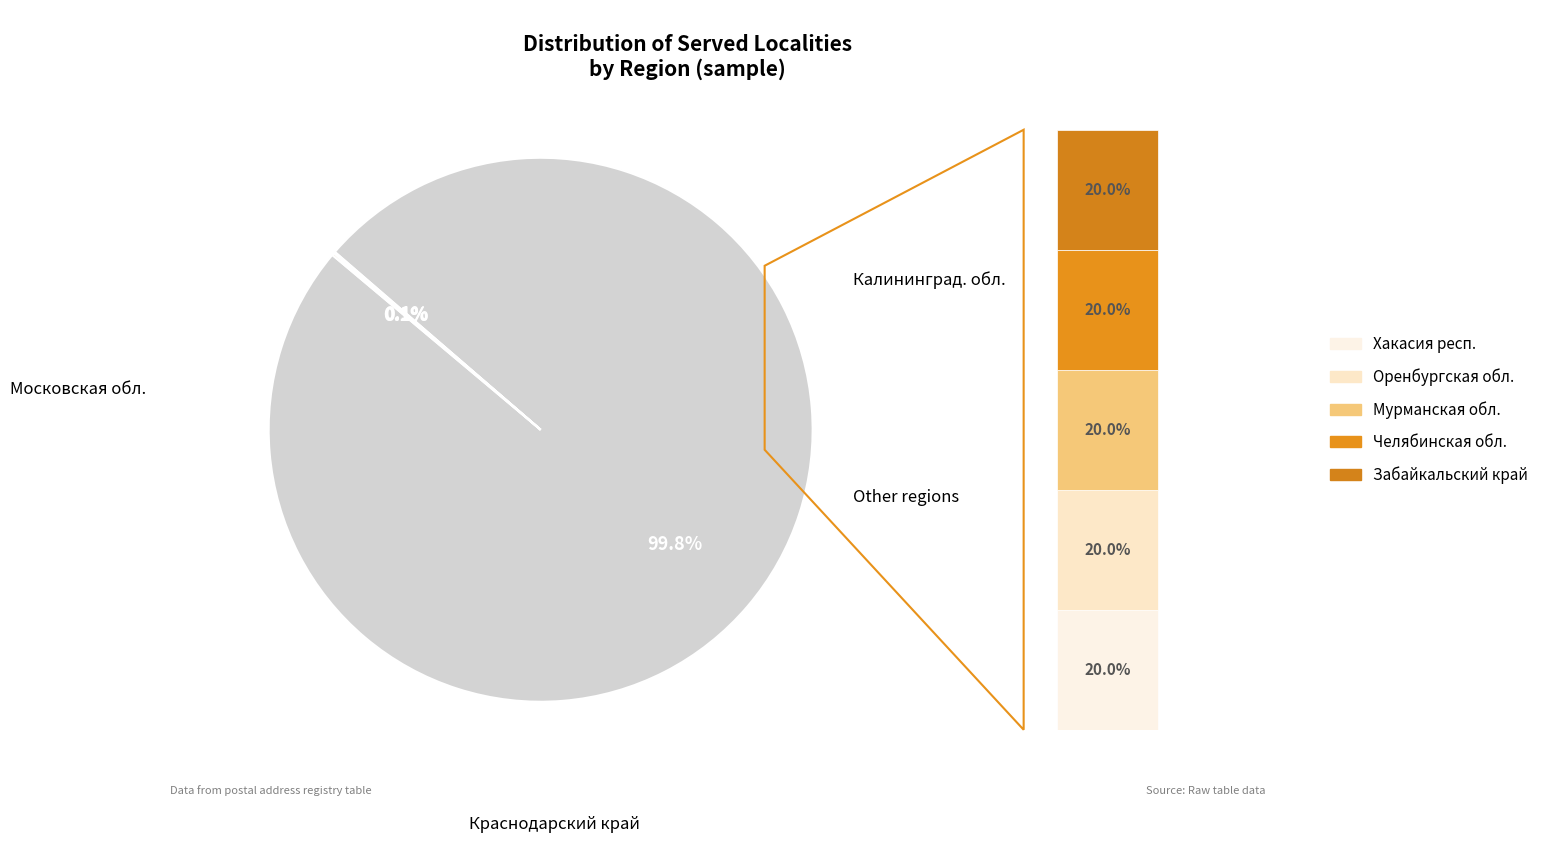

Is it true that Оренбургская обл. is 1% of the pie?

False